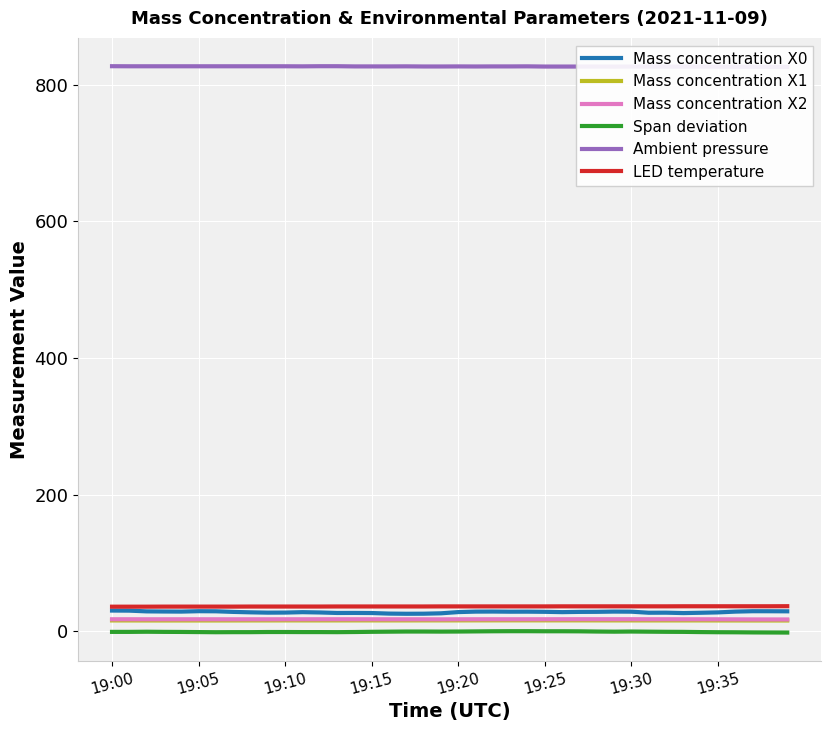

Reading left to right, extract all data points from this chart.

Mass concentration X0: 30.2	30.1	29.0	28.8	28.7	29.3	29.1	28.2	27.6	27.2	27.3	27.9	27.4	26.7	26.7	26.6	25.8	25.5	25.6	26.2	28.0	28.7	28.8	28.6	28.6	28.4	27.9	28.3	28.4	28.7	28.6	27.0	27.1	26.5	27.0	27.5	28.7	29.3	29.2	29.1
Mass concentration X1: 15.8	15.7	15.7	15.7	15.7	15.7	15.7	15.7	15.8	15.8	15.8	15.8	15.8	15.8	15.8	15.8	15.8	15.8	15.8	15.8	15.8	15.9	15.9	15.9	15.9	15.9	15.9	15.9	15.8	15.8	15.8	15.8	15.8	15.8	15.8	15.7	15.7	15.7	15.7	15.7
Mass concentration X2: 17.5	17.5	17.4	17.4	17.4	17.4	17.4	17.4	17.4	17.4	17.4	17.4	17.5	17.5	17.5	17.5	17.4	17.4	17.4	17.4	17.4	17.5	17.5	17.5	17.5	17.5	17.5	17.6	17.5	17.5	17.5	17.5	17.5	17.5	17.4	17.4	17.3	17.2	17.2	17.2
Span deviation: -1.0	-1.0	-0.8	-1.0	-1.1	-1.3	-1.5	-1.4	-1.4	-1.2	-1.2	-1.3	-1.3	-1.4	-1.2	-0.9	-0.7	-0.5	-0.5	-0.6	-0.5	-0.3	-0.1	0.0	0.0	-0.1	-0.1	-0.2	-0.5	-0.7	-0.5	-0.7	-0.9	-1.0	-1.3	-1.5	-1.6	-1.8	-1.9	-2.0
Ambient pressure: 827.3	827.2	827.2	827.2	827.2	827.2	827.2	827.2	827.2	827.2	827.2	827.1	827.3	827.3	827.0	827.0	827.0	827.1	826.9	826.9	827.0	826.9	827.0	827.0	827.1	826.8	826.8	826.8	826.8	826.7	826.8	826.7	826.7	826.7	826.7	826.6	826.5	826.5	826.4	826.3
LED temperature: 35.9	35.9	35.9	36.0	36.0	36.0	36.0	36.0	36.1	36.1	36.1	36.1	36.1	36.2	36.2	36.2	36.2	36.2	36.2	36.3	36.3	36.3	36.3	36.3	36.3	36.3	36.4	36.4	36.4	36.4	36.4	36.4	36.4	36.5	36.5	36.5	36.5	36.5	36.5	36.6